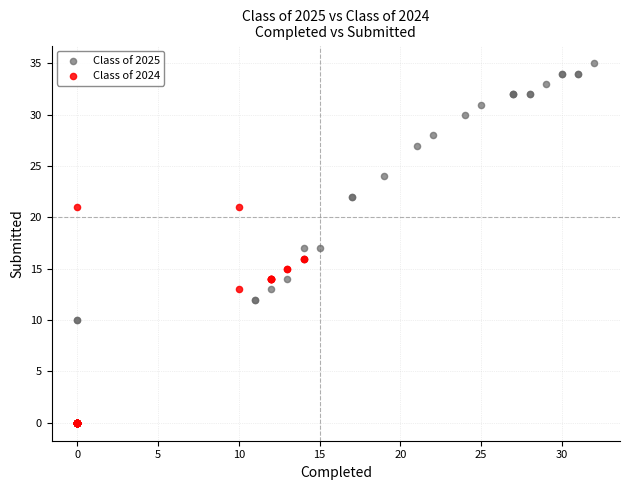

Which series has the largest Y range (max minus min)?

Class of 2025